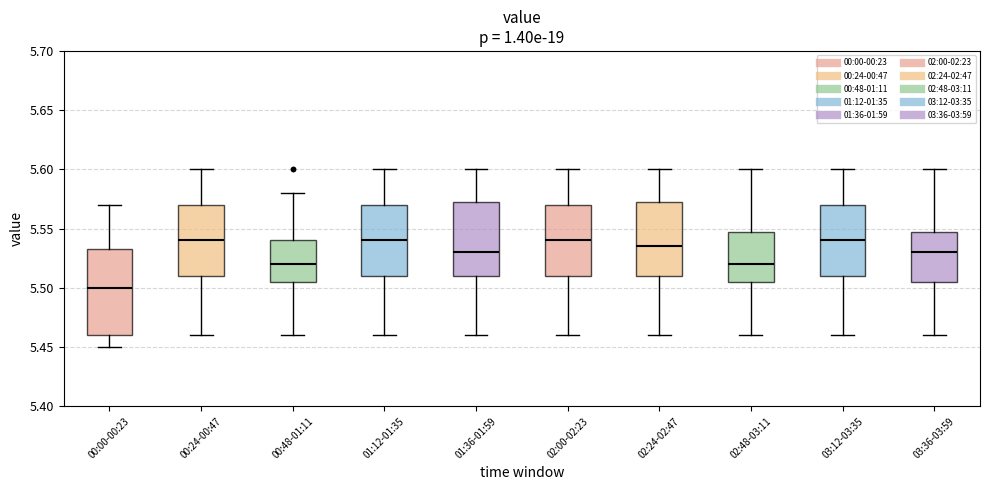

Comparing the boxes themselves (not the whiskers), which one is the tallest?

00:00-00:23